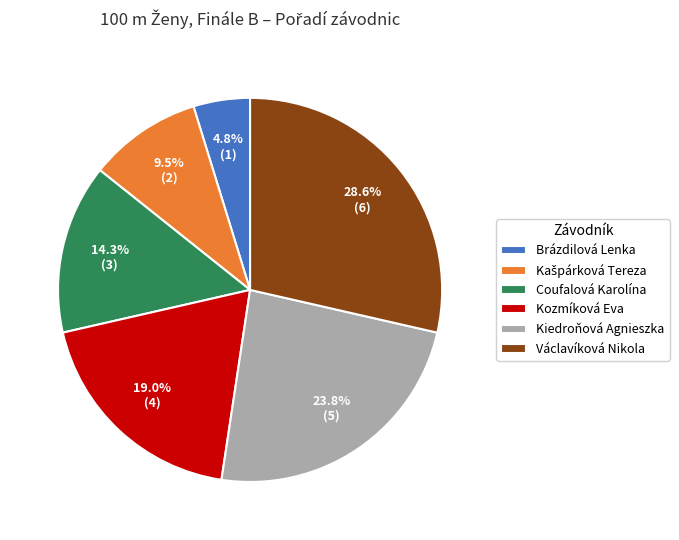

The Kozmíková Eva slice represents 10% of the pie. True or false?

False